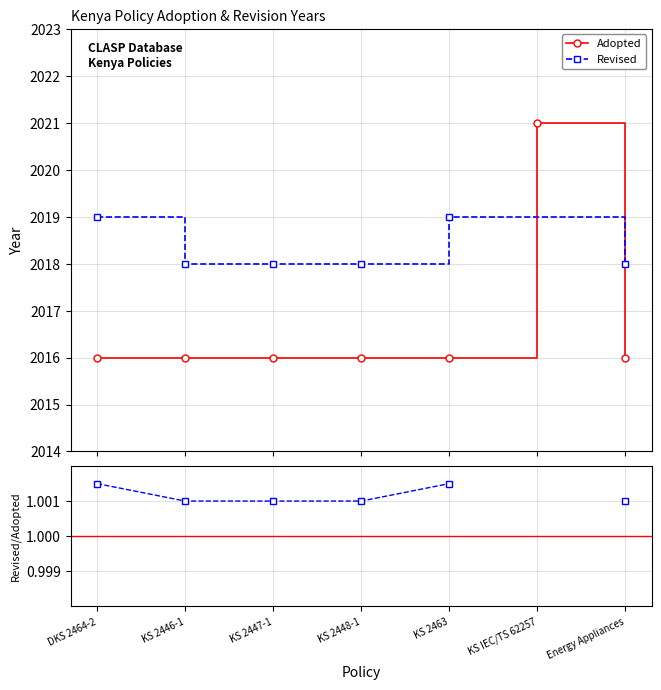

True or false: the data has more than 2 interior local peaks.

False